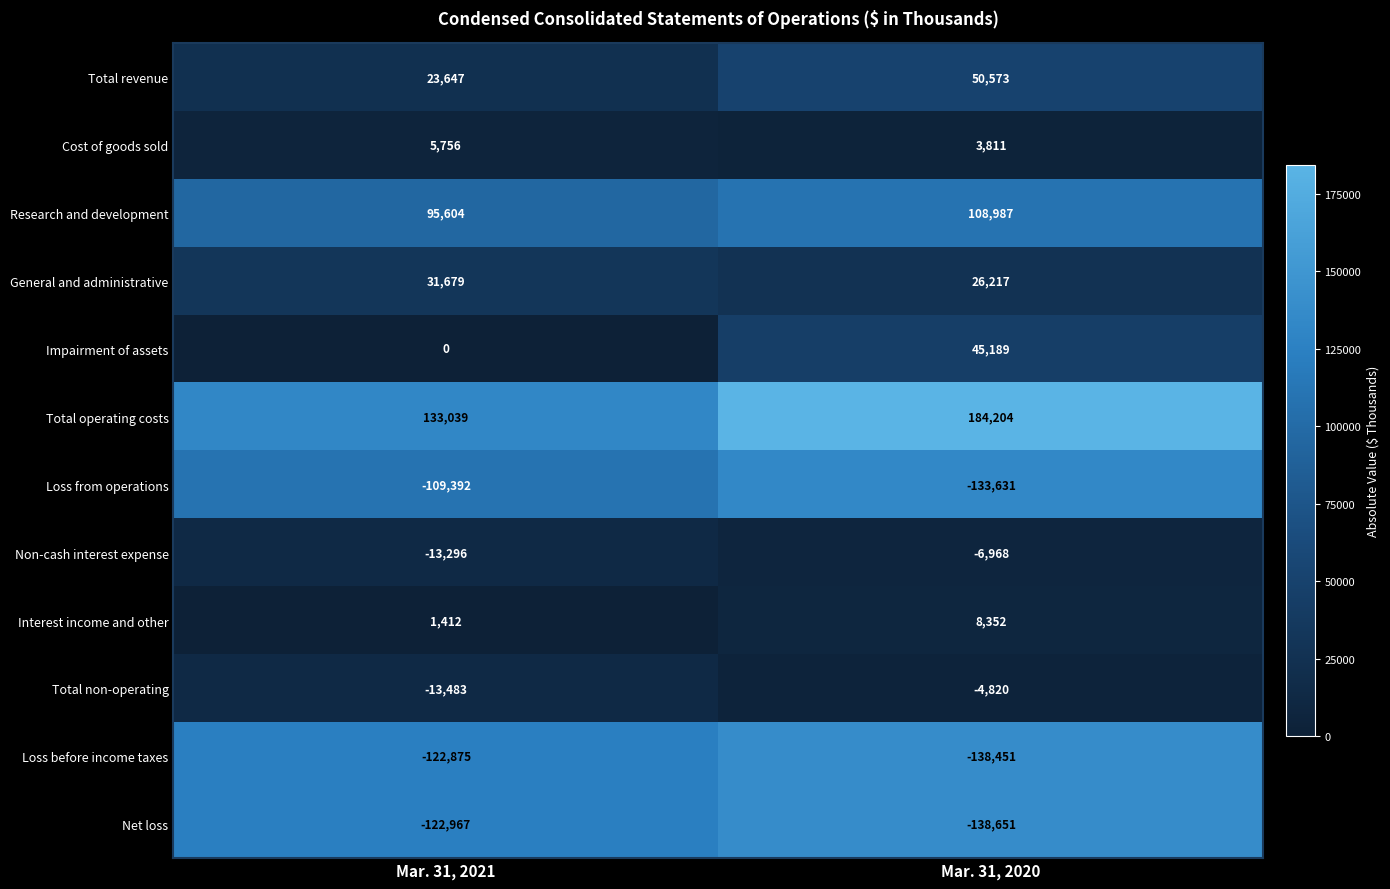

At Mar. 31, 2021, list the series in order from smallest to largest.

Net loss, Loss before income taxes, Loss from operations, Total non-operating, Non-cash interest expense, Impairment of assets, Interest income and other, Cost of goods sold, Total revenue, General and administrative, Research and development, Total operating costs